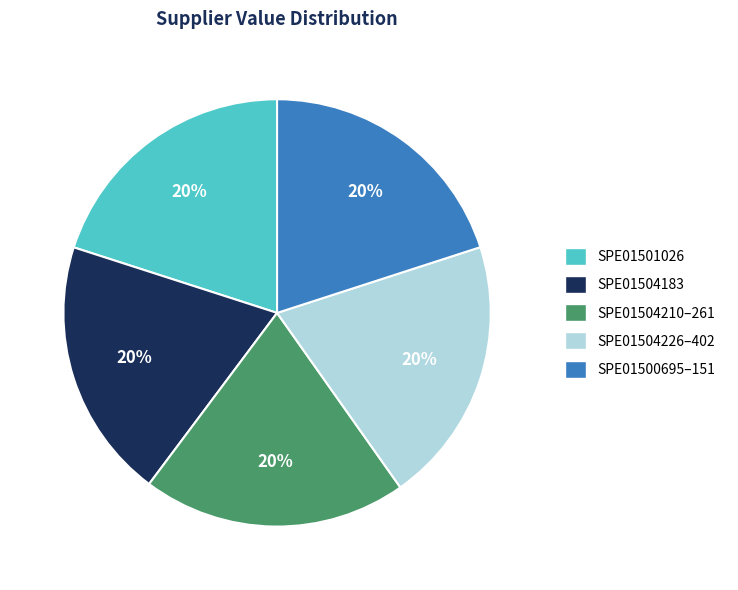

How many segments does this pie chart have?

5